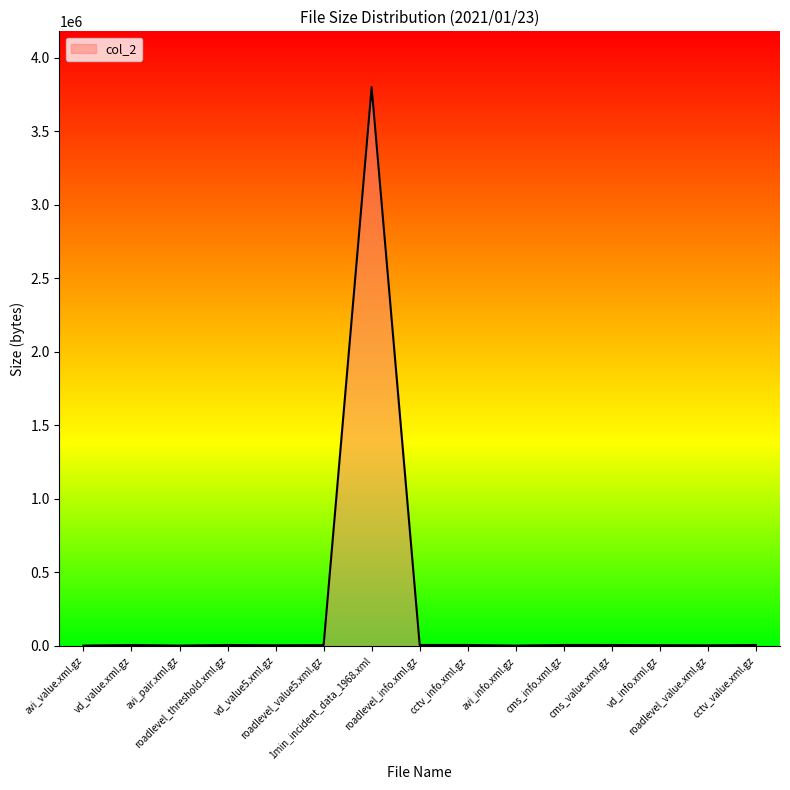

What is the difference between the maximum and minimum values?

3797970